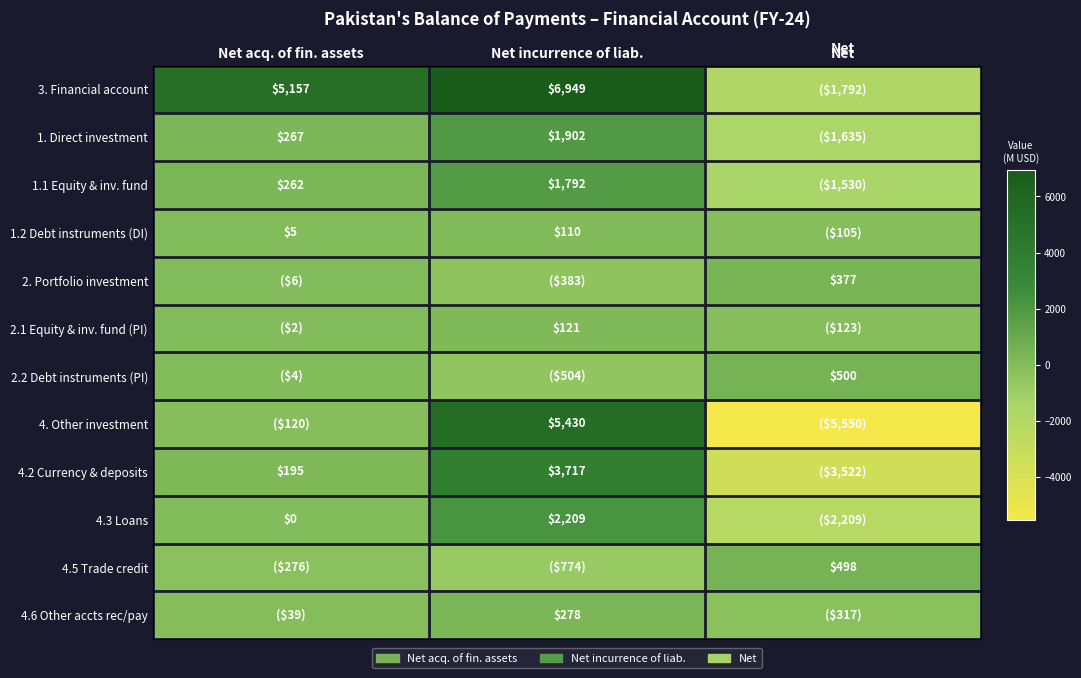

Is it true that 4.3 Loans equals 2907 at Net incurrence of liab.?

False